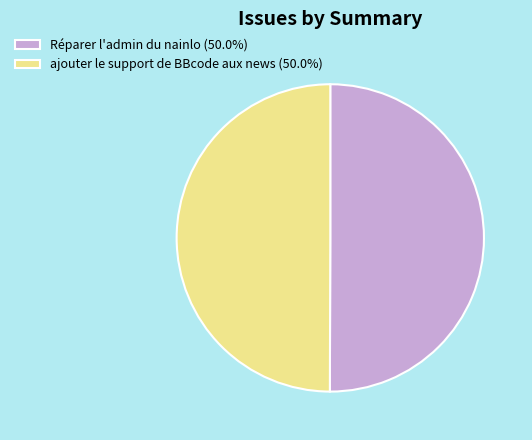

What is the ratio of the value at Réparer l'admin du nainlo (50.0%) to the value at ajouter le support de BBcode aux news (50.0%)?

1.0